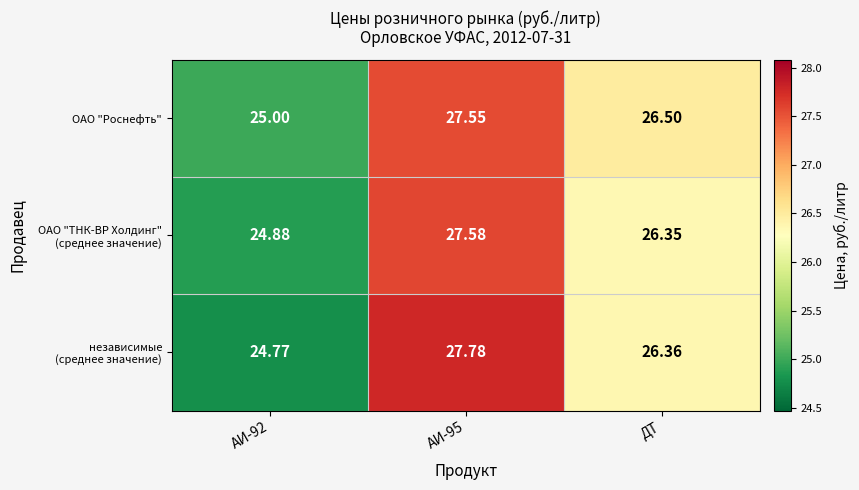

Where is ОАО "Роснефть" nearest to the value 26?

ДТ